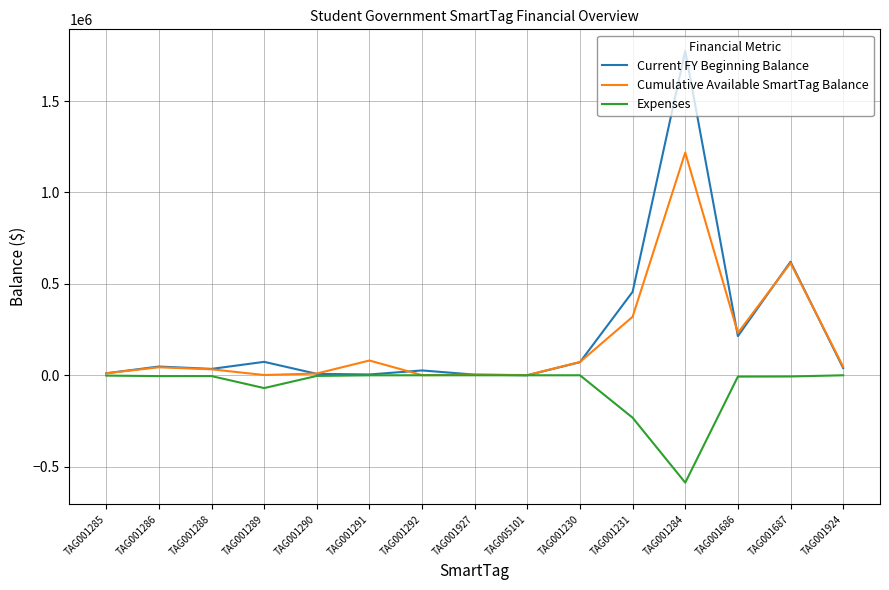

Rank the series by their maximum value, from lowest to highest.

Expenses, Cumulative Available SmartTag Balance, Current FY Beginning Balance